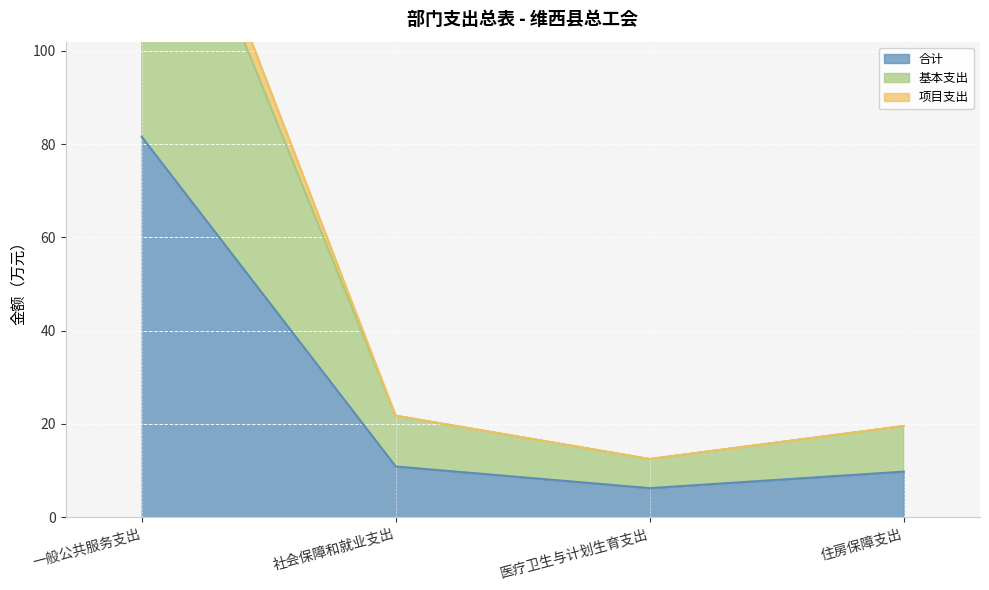

What position from the left is 社会保障和就业支出?

2